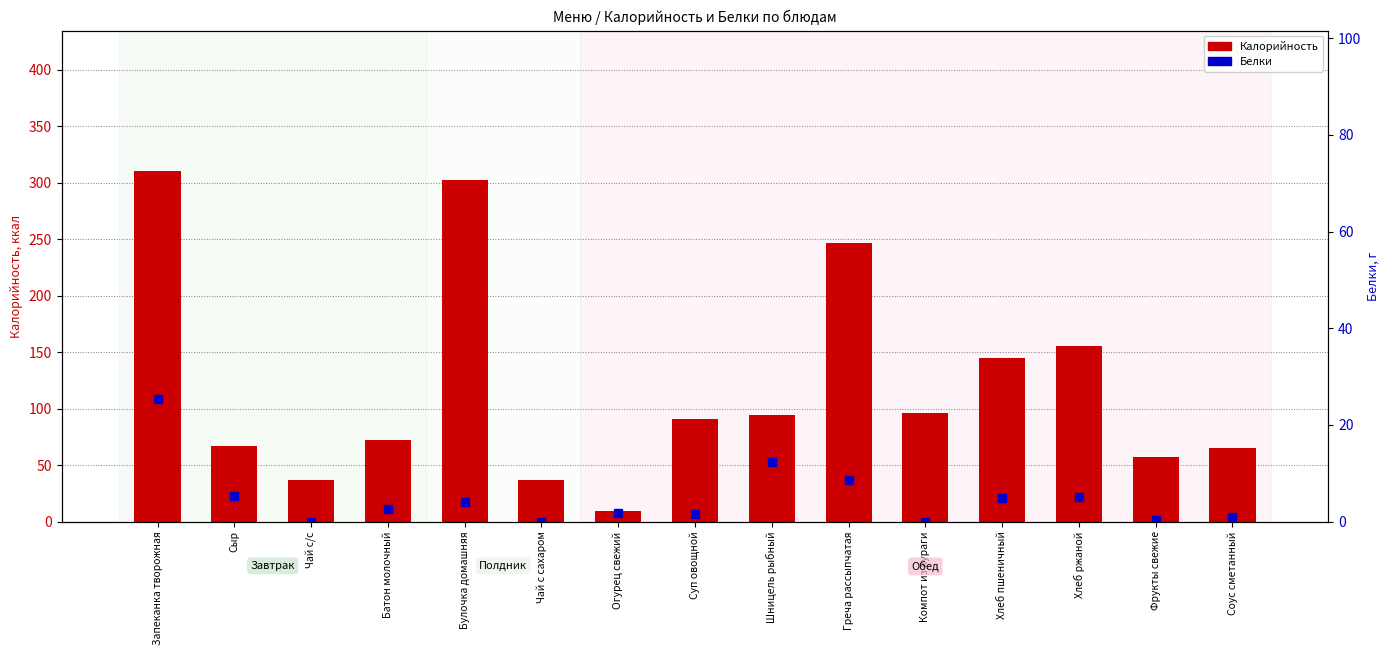

At which label does Белки reach its minimum?

Чай с/с